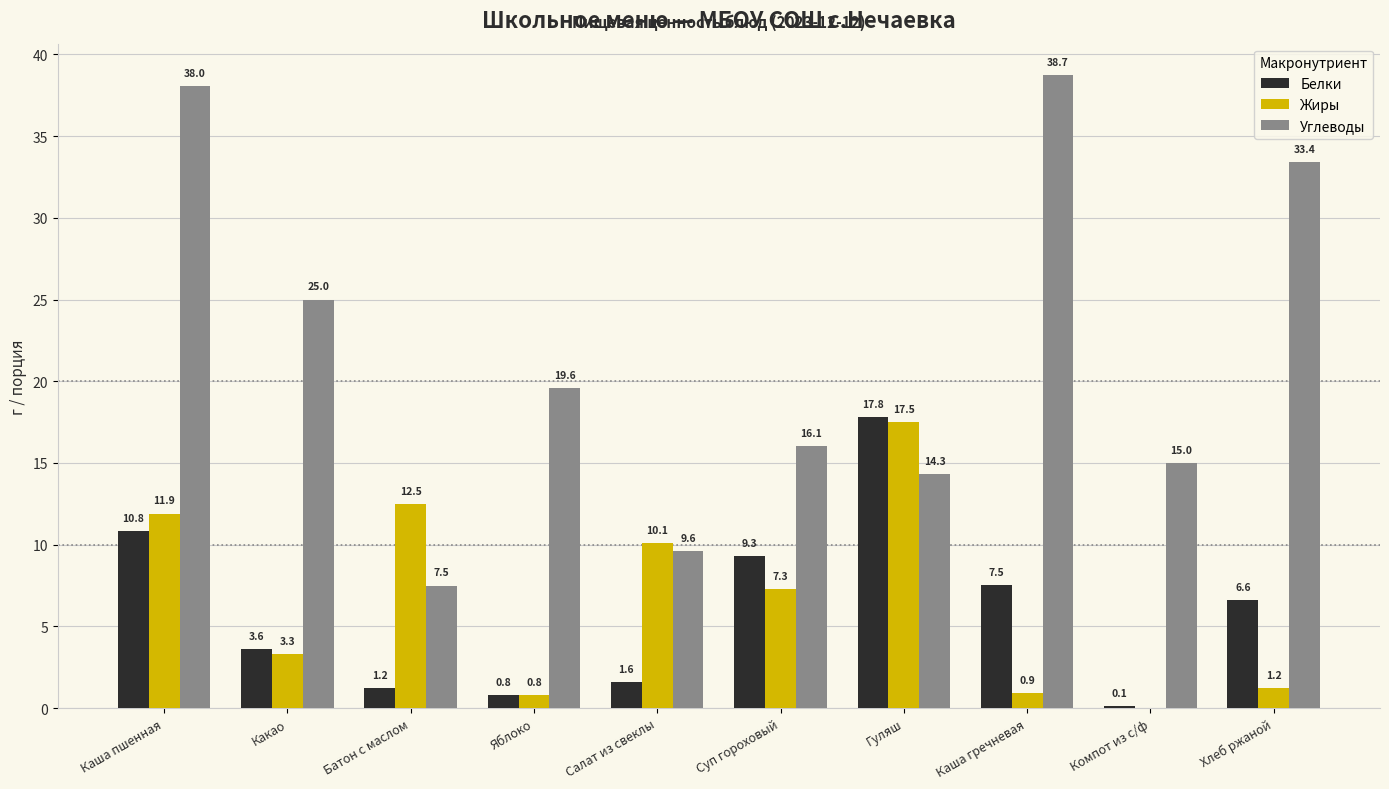

At which category is the sum across all series the highest?

Каша пшенная